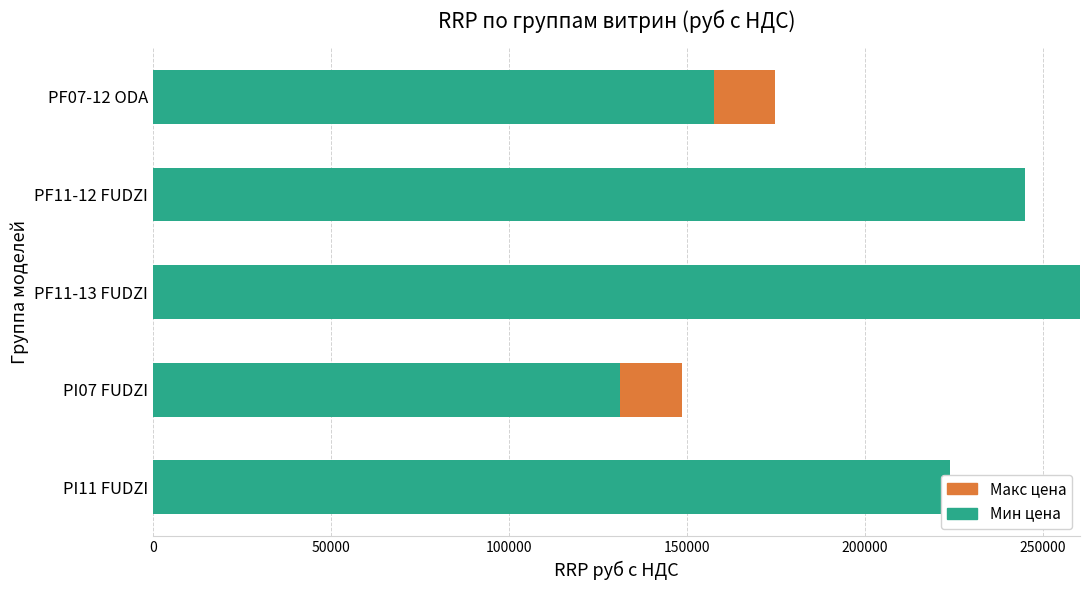

What is the average value of the Мин цена series?

203680